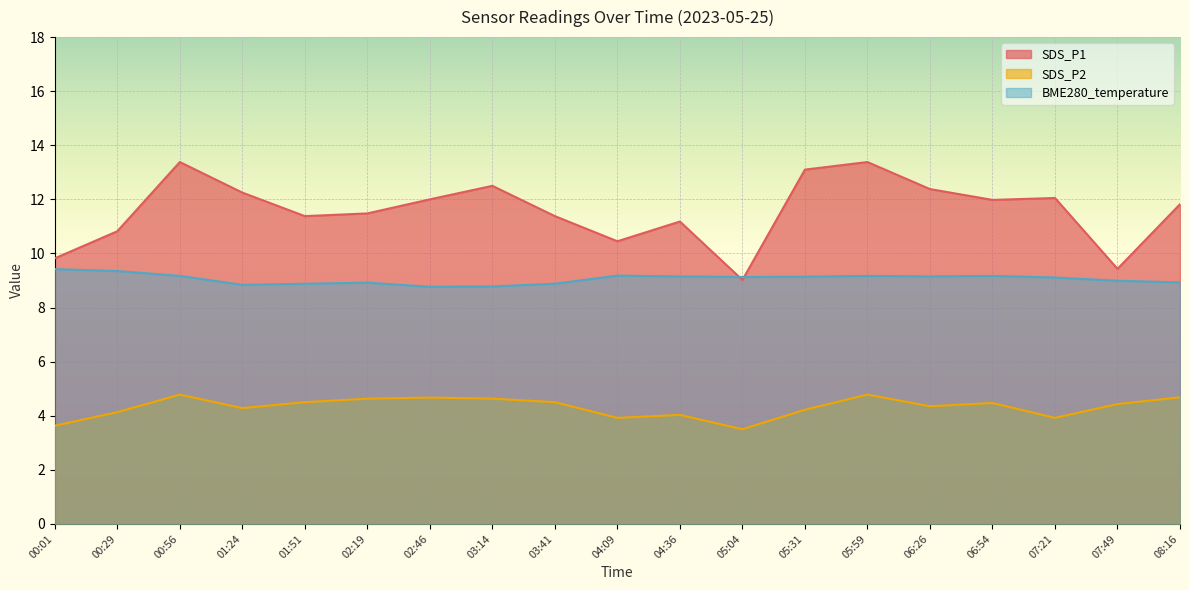

What is the lowest value of the BME280_temperature series?

8.8